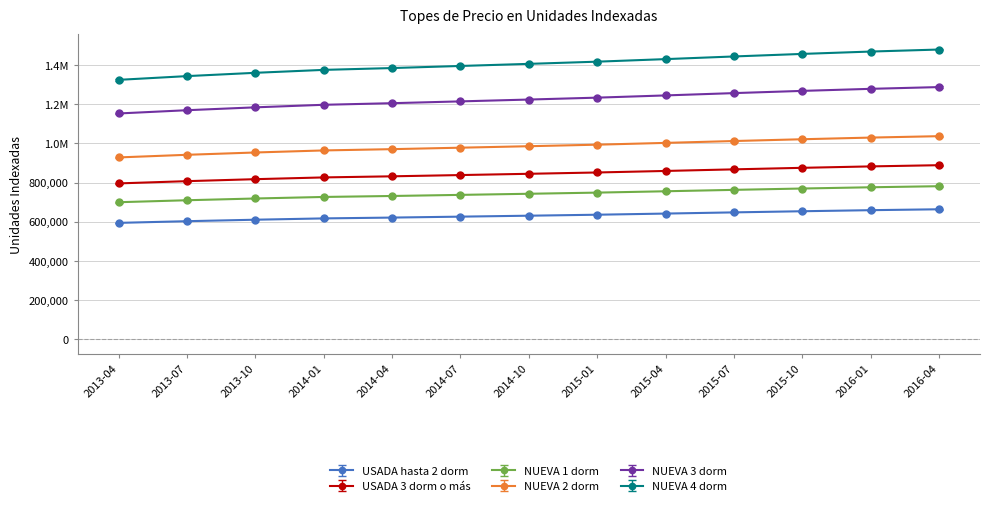

What is the label of the 6th point from the right?

2015-01